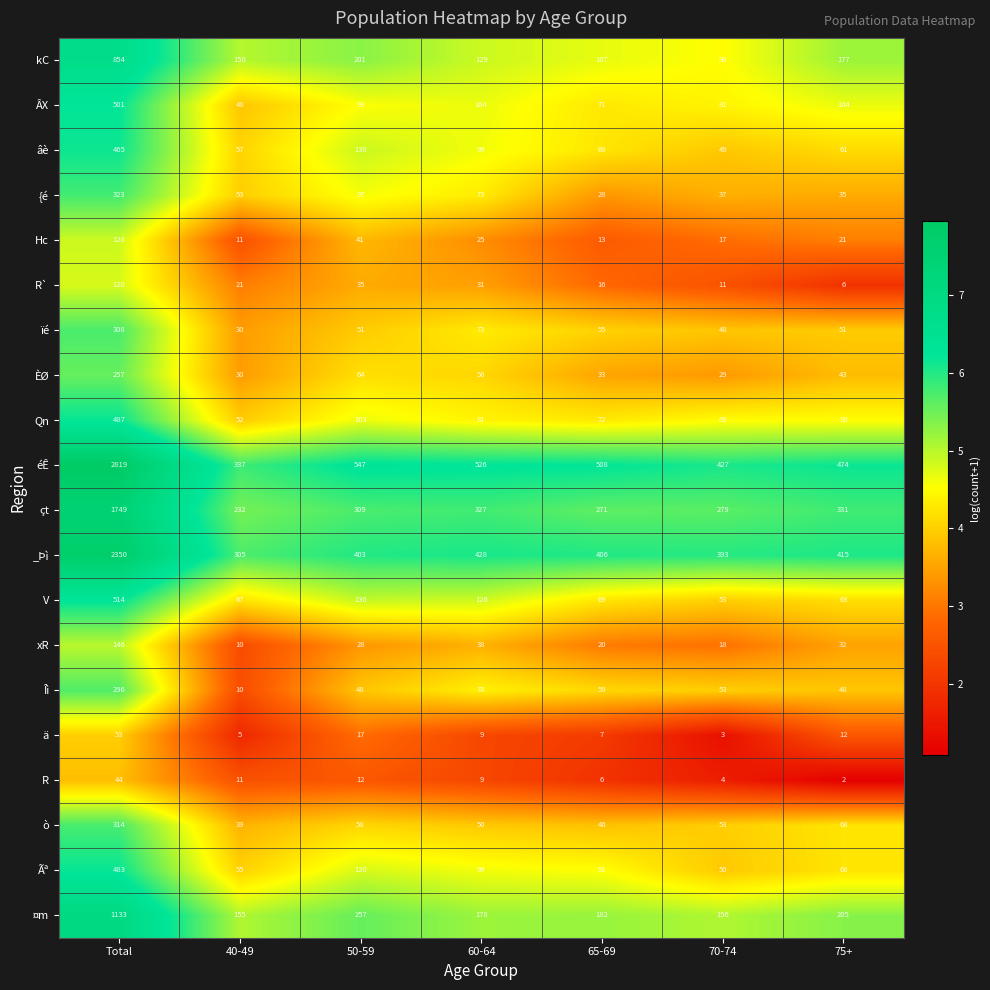

List the series in order of their peak value, lowest first.

R, ä, R`, Hc, xR, ÈØ, Îì, ïé, ò, {é, âè, Ãª, Qn, ÂX, V, kC, ¤m, çt, _Þì, éÊ